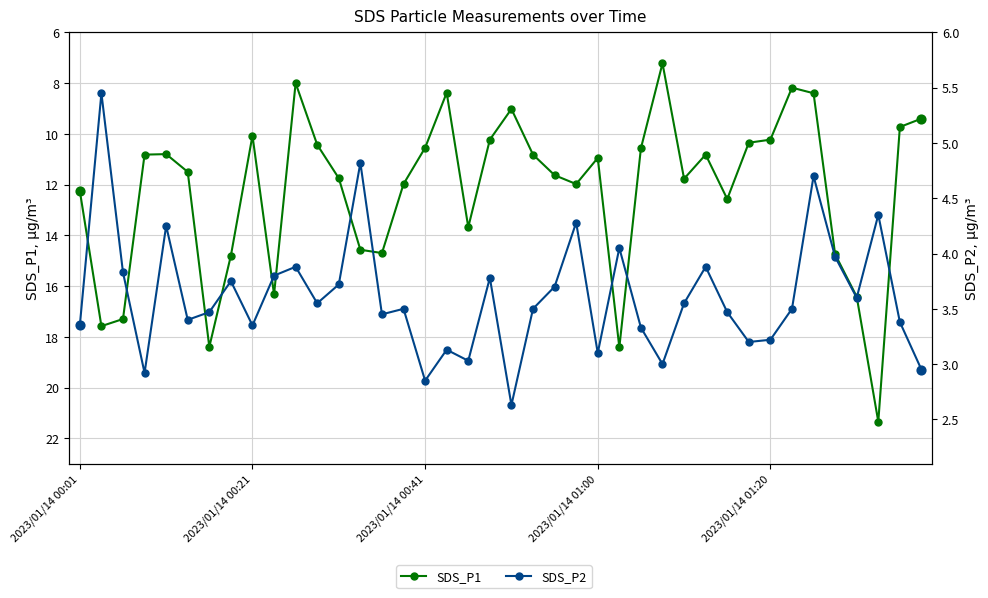

What is the total value across all series at 33?

11.7